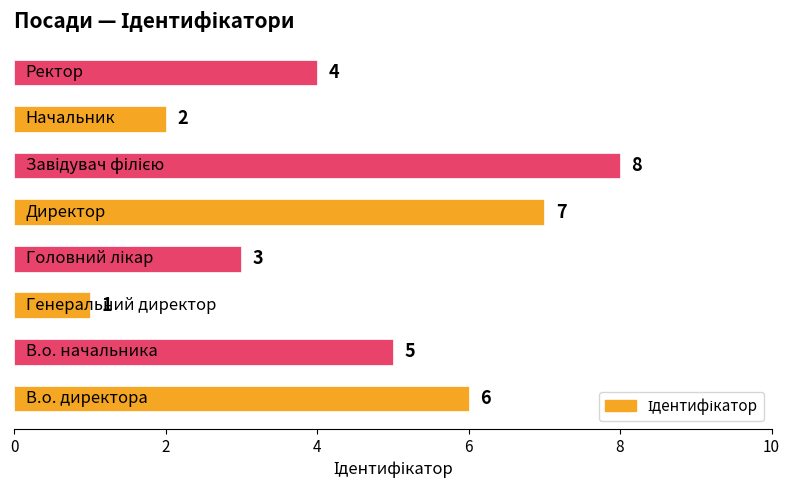

What is the difference between the maximum and minimum values?

7